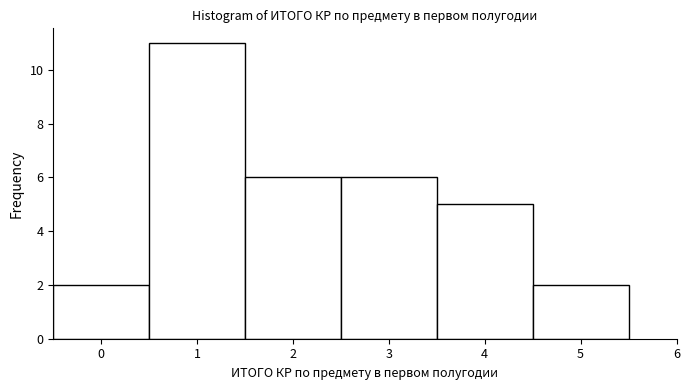

Reading left to right, transcribe this chart: for each bar, give the range it covers on the x-axis and its height. The values are not printed on the chart, so give them approximately, as read against the axis.

-0.5 to 0.5: 2
0.5 to 1.5: 11
1.5 to 2.5: 6
2.5 to 3.5: 6
3.5 to 4.5: 5
4.5 to 5.5: 2